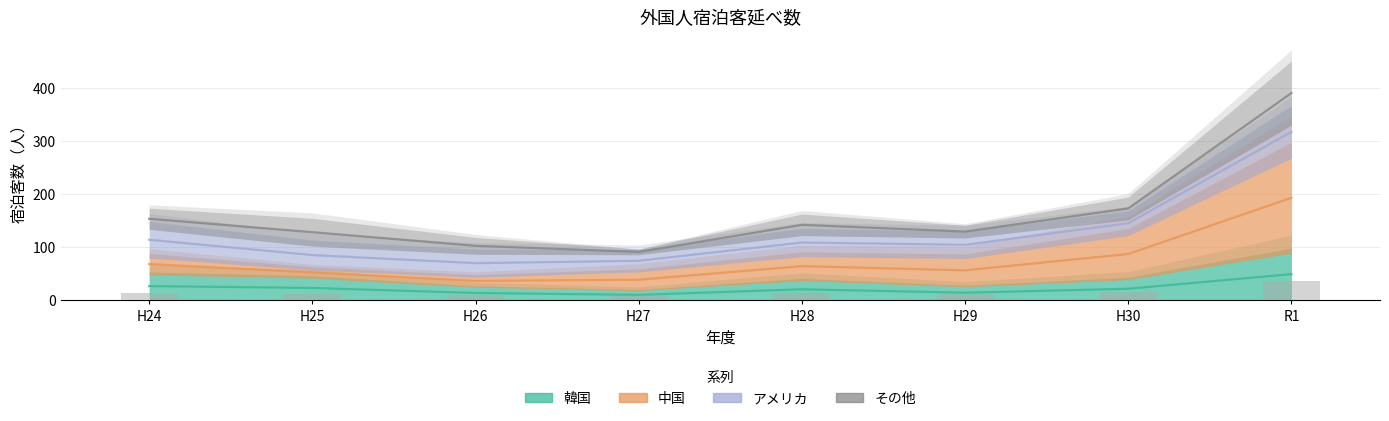

At which category is the sum across all series the highest?

R1